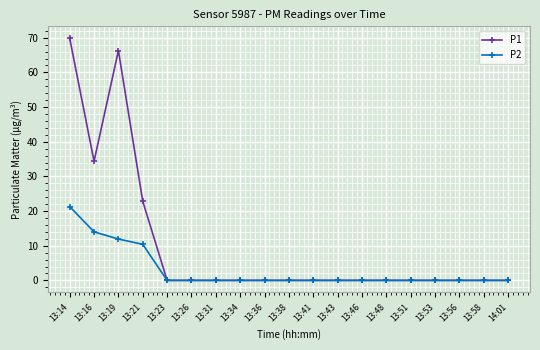

Rank the series by their maximum value, from highest to lowest.

P1, P2